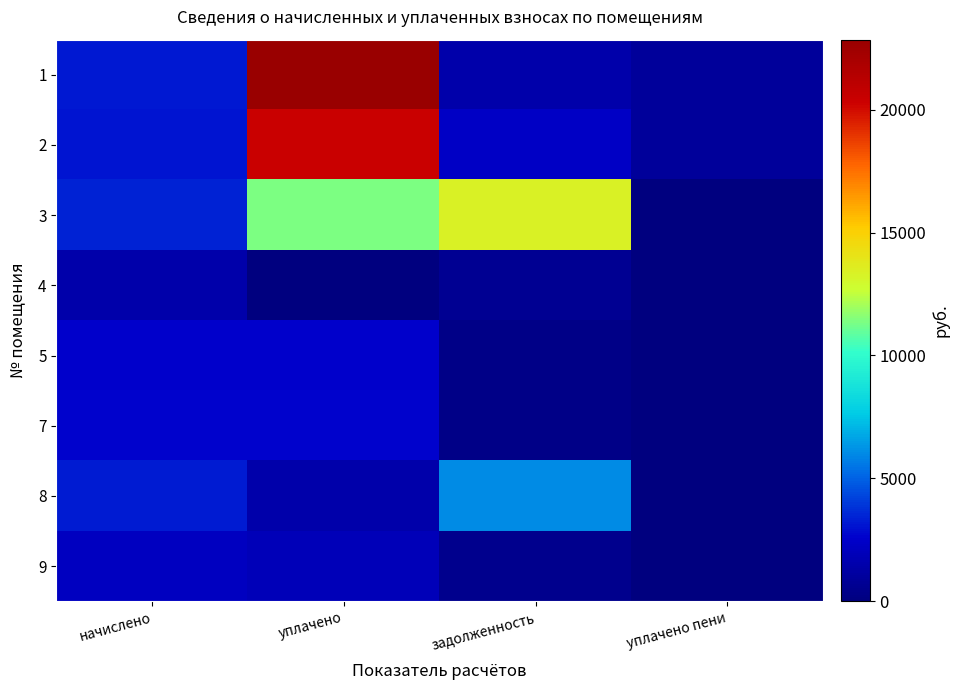

Which series has the largest total across all categories?

1